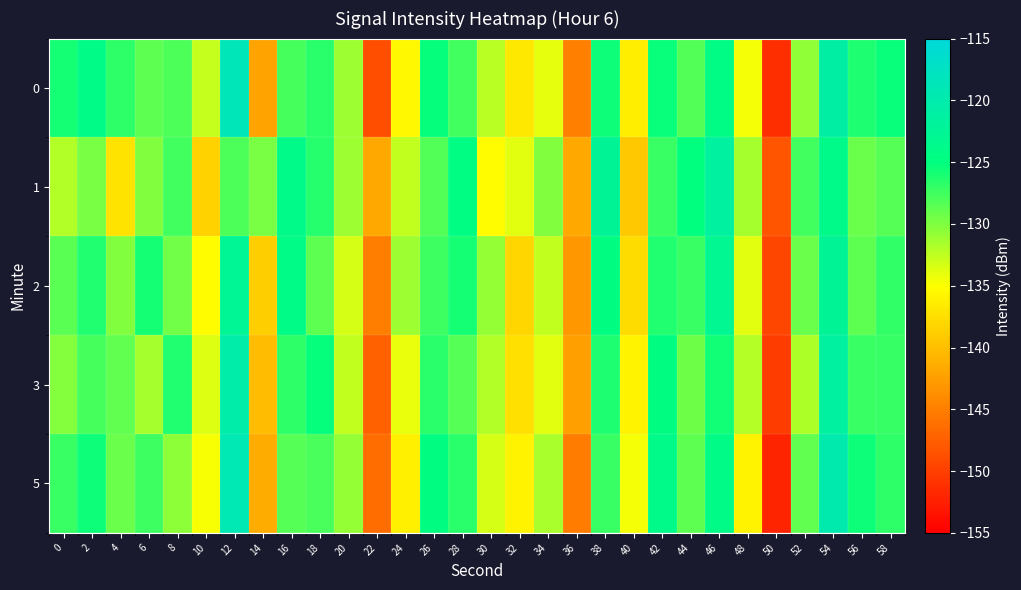

Reading left to right, transcribe all the data shown in this chart.

0: 0=-125.9	2=-124.4	4=-126.9	6=-128.6	8=-128.1	10=-132.7	12=-118.7	14=-142.1	16=-127.7	18=-126.6	20=-131.1	22=-148.8	24=-135.6	26=-125.2	28=-127.6	30=-132.2	32=-136.8	34=-134.1	36=-144.9	38=-125.5	40=-136.3	42=-125.3	44=-128.2	46=-124.5	48=-134.5	50=-151.3	52=-130.6	54=-120.9	56=-126.1	58=-125.4
1: 0=-132.0	2=-129.8	4=-137.1	6=-130.0	8=-127.5	10=-138.6	12=-128.0	14=-129.8	16=-123.8	18=-126.4	20=-131.2	22=-141.8	24=-132.6	26=-128.2	28=-124.6	30=-135.2	32=-133.8	34=-130.1	36=-141.9	38=-122.5	40=-139.3	42=-127.3	44=-125.2	46=-121.5	48=-131.5	50=-148.3	52=-127.6	54=-123.9	56=-129.1	58=-128.4
2: 0=-128.5	2=-126.3	4=-130.1	6=-125.8	8=-129.4	10=-135.2	12=-122.6	14=-138.9	16=-124.3	18=-128.7	20=-133.4	22=-145.1	24=-131.2	26=-127.5	28=-125.9	30=-130.8	32=-138.2	34=-132.6	36=-143.1	38=-124.7	40=-137.8	42=-126.4	44=-127.2	46=-123.1	48=-133.8	50=-149.5	52=-129.2	54=-122.4	56=-128.6	58=-126.9
3: 0=-130.2	2=-127.8	4=-128.9	6=-131.5	8=-126.3	10=-133.7	12=-120.4	14=-140.2	16=-126.8	18=-125.3	20=-132.6	22=-147.3	24=-134.1	26=-126.7	28=-128.4	30=-131.9	32=-137.5	34=-133.8	36=-142.4	38=-126.1	40=-135.9	42=-124.8	44=-129.3	46=-125.7	48=-132.1	50=-150.2	52=-131.8	54=-121.5	56=-127.3	58=-127.1
5: 0=-127.3	2=-125.6	4=-129.2	6=-127.4	8=-130.6	10=-134.8	12=-119.2	14=-141.5	16=-128.4	18=-127.9	20=-130.8	22=-146.5	24=-136.2	26=-124.8	28=-126.7	30=-133.4	32=-135.9	34=-131.7	36=-145.3	38=-127.2	40=-134.6	42=-123.9	44=-128.7	46=-124.2	48=-135.8	50=-152.1	52=-128.9	54=-119.8	56=-125.6	58=-126.8